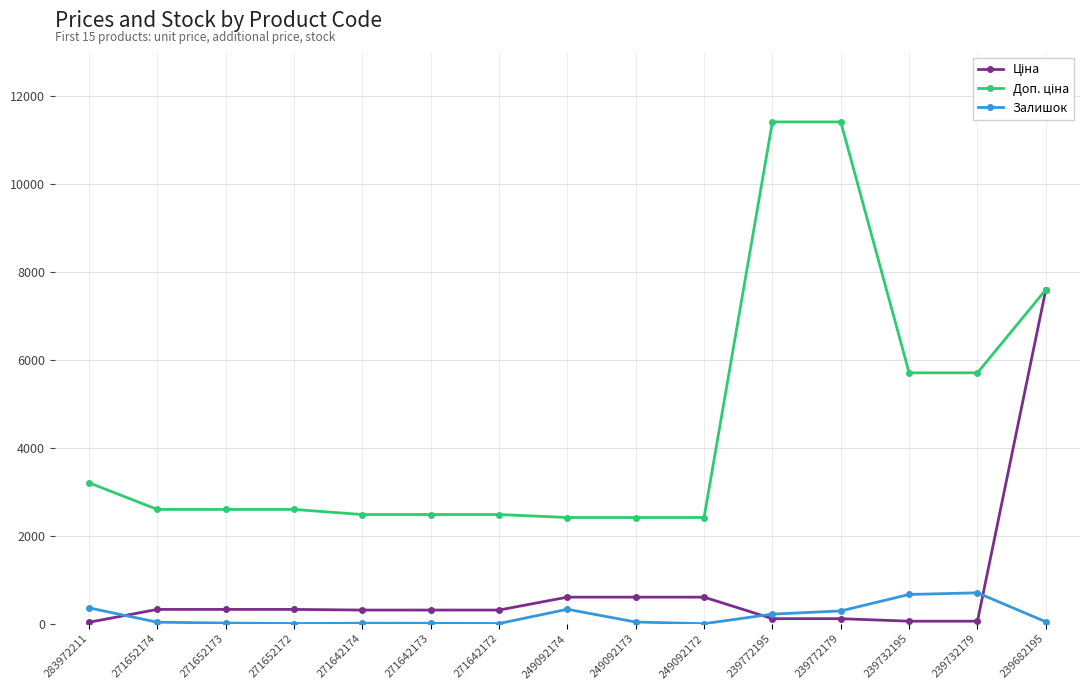

What is the maximum value shown in the chart?

11410.0